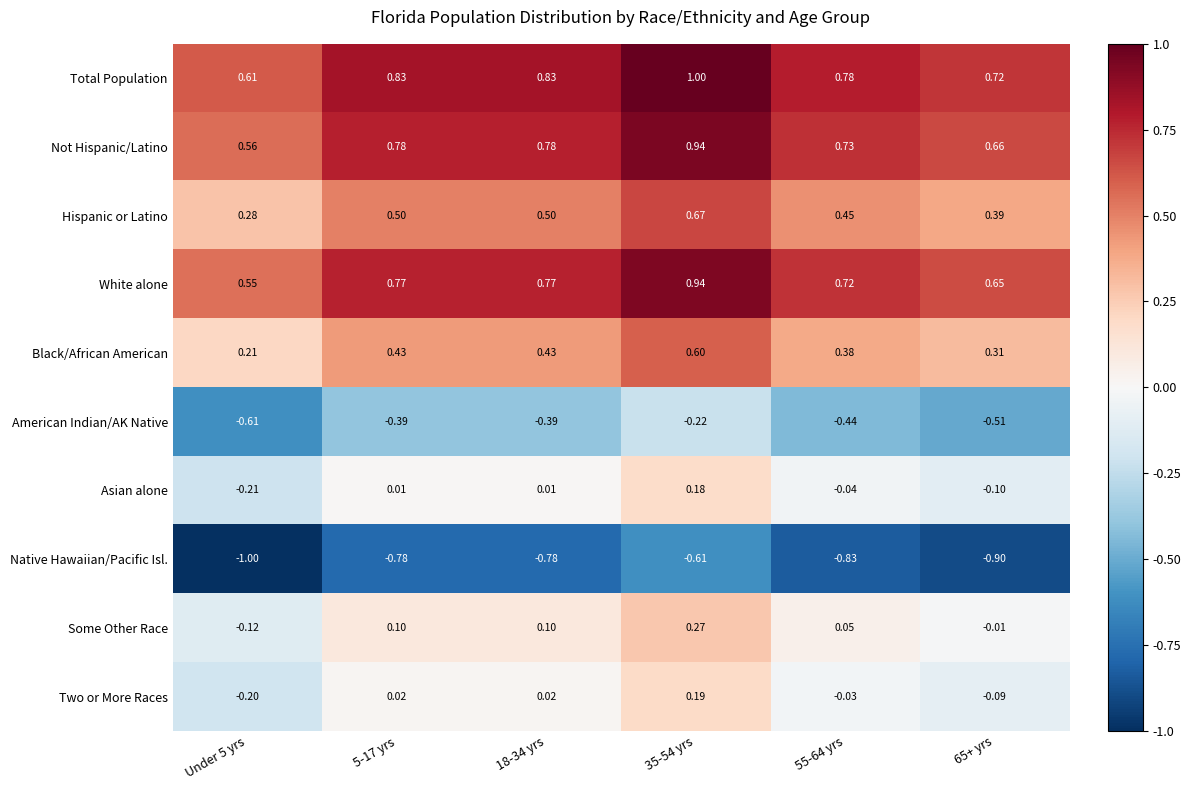

At 65+ yrs, list the series in order from largest to smallest.

Total Population, Not Hispanic/Latino, White alone, Hispanic or Latino, Black/African American, Some Other Race, Two or More Races, Asian alone, American Indian/AK Native, Native Hawaiian/Pacific Isl.